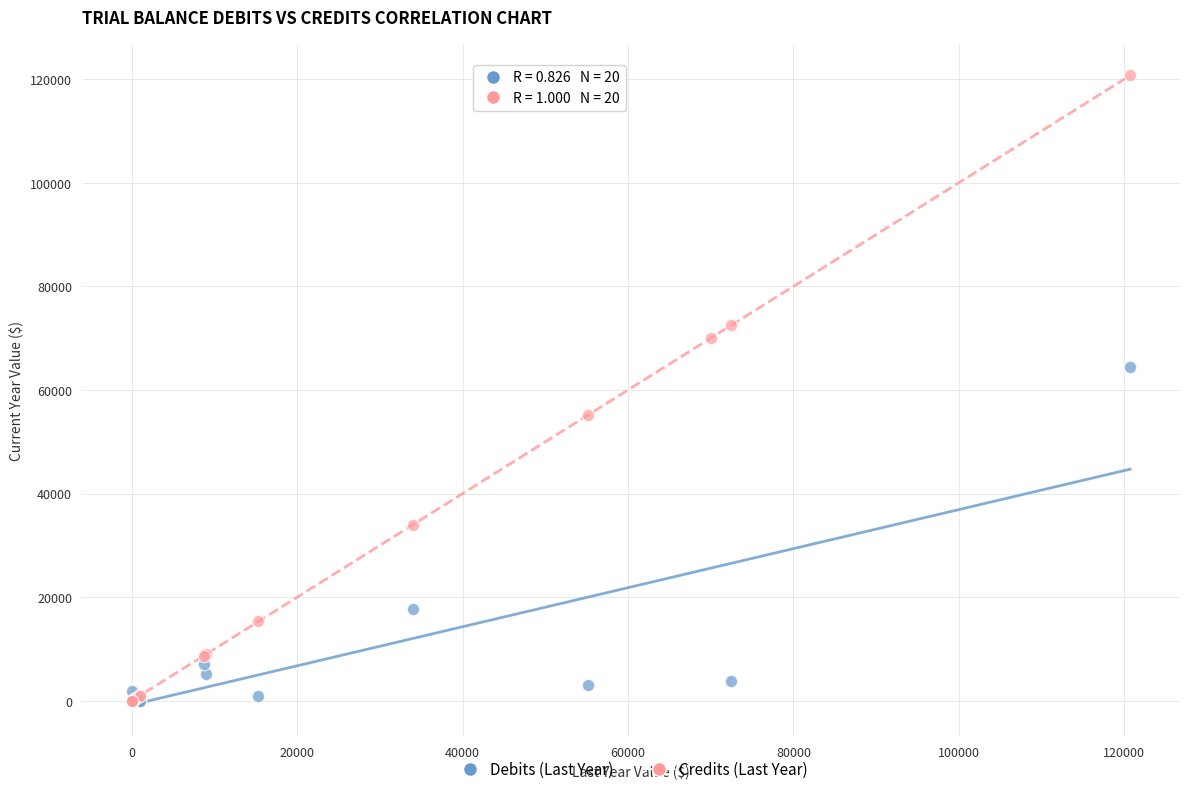

Which series contains the highest Y value?

Credits (Last Year)